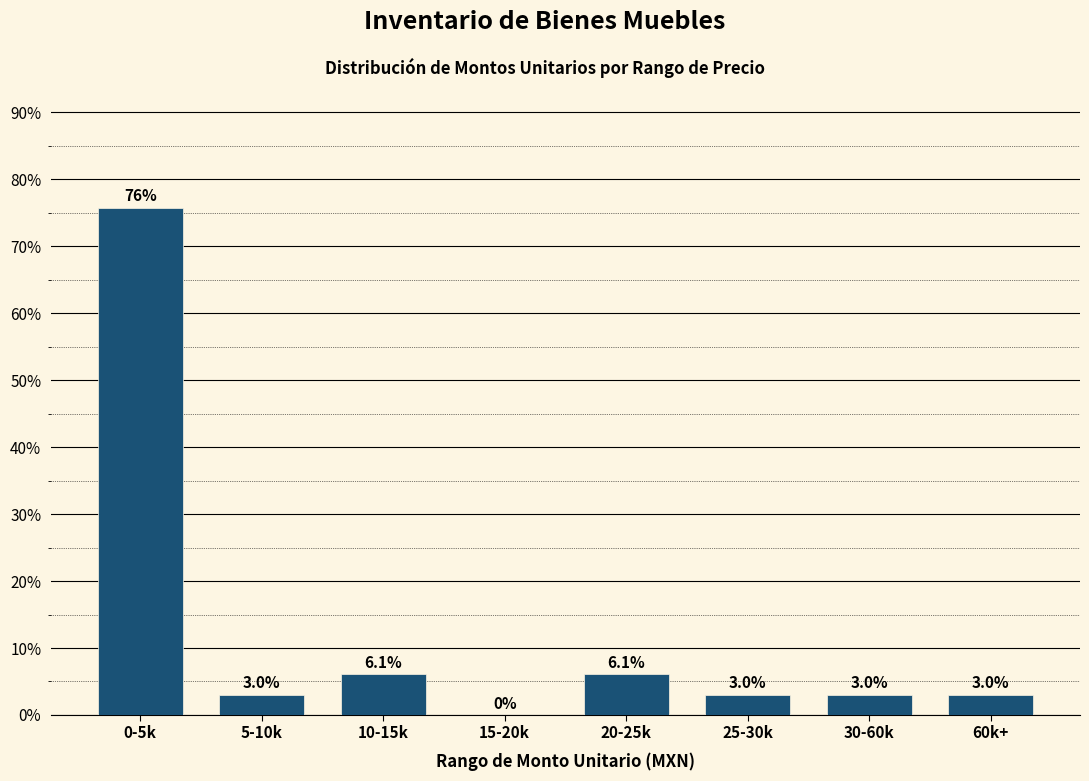

Reading right to left, extract all data points from this chart.

60k+=3.0	30-60k=3.0	25-30k=3.0	20-25k=6.1	15-20k=0.0	10-15k=6.1	5-10k=3.0	0-5k=75.8